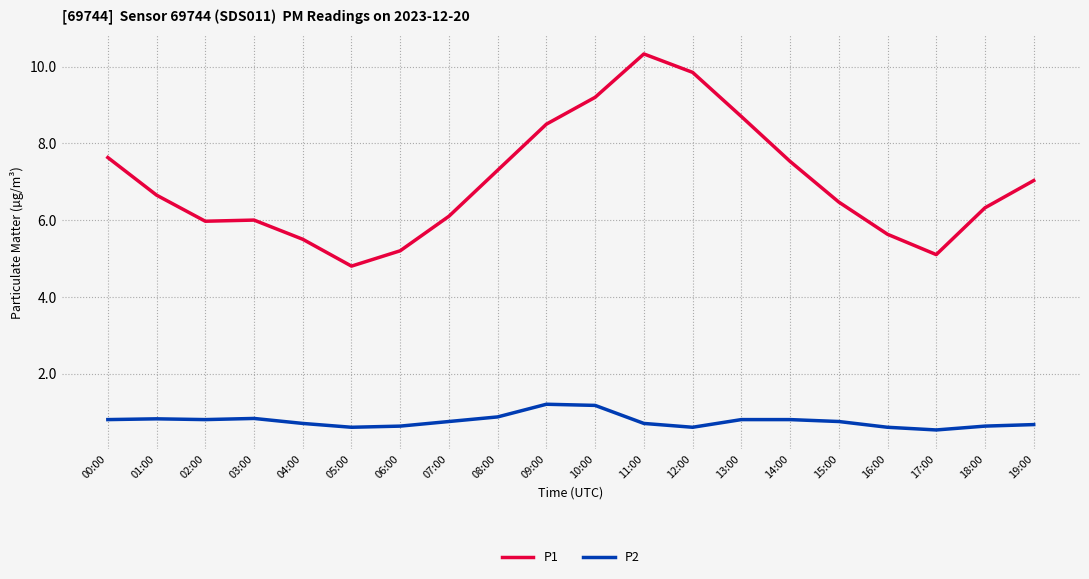

True or false: P2 has more than 1 interior local peaks.

True